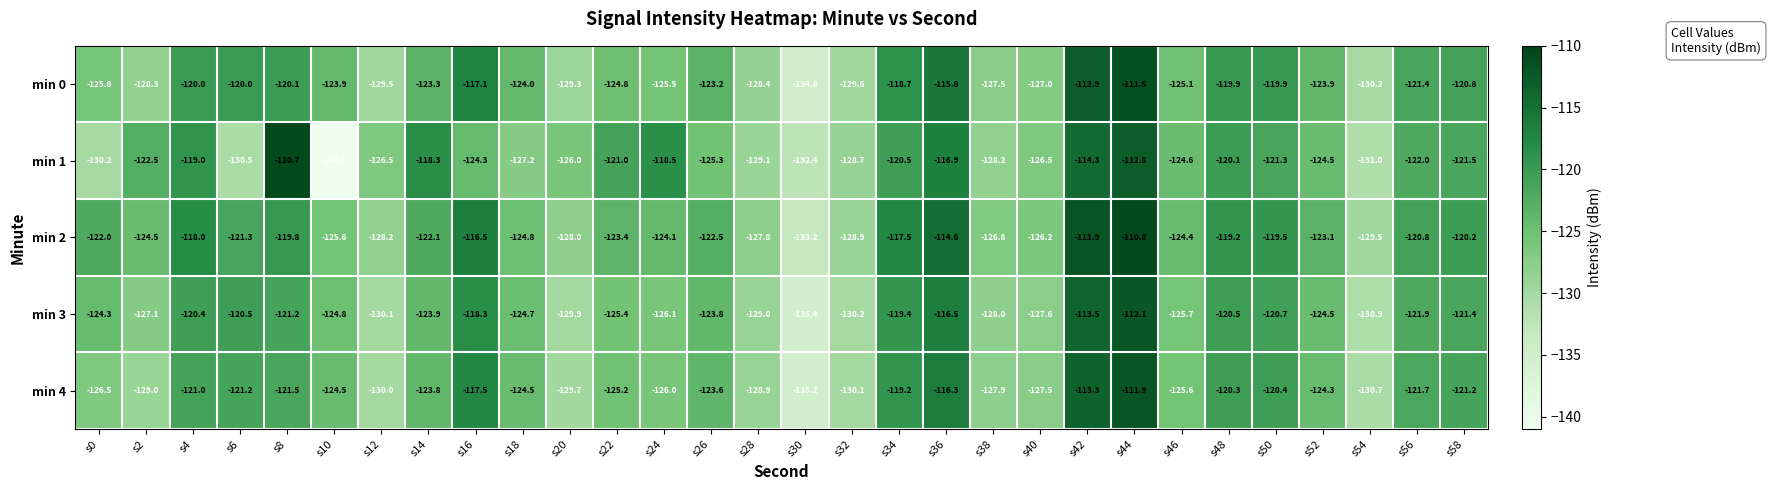

What is the maximum value for min 3?

-112.1